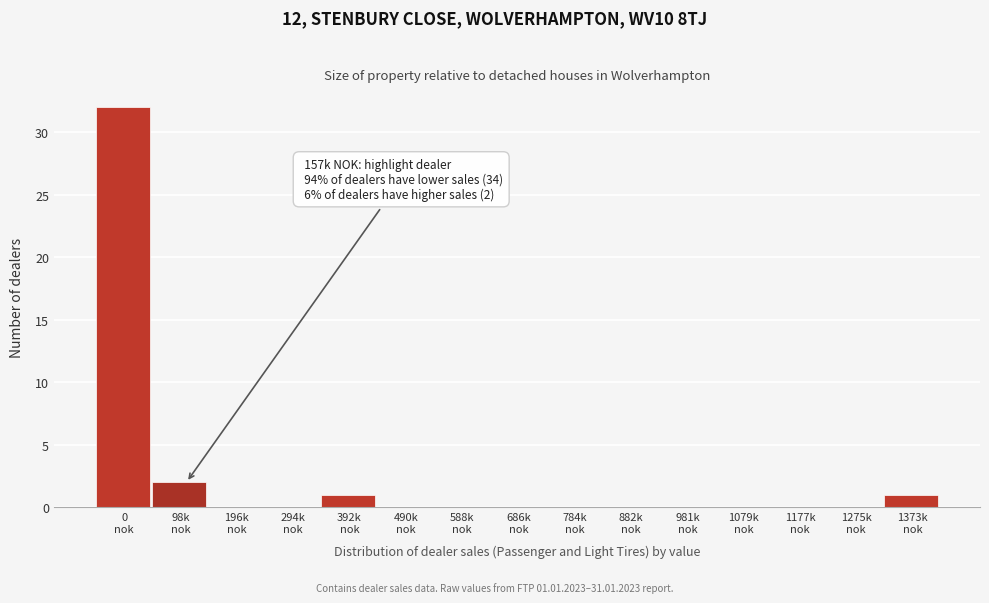

What is the maximum value shown in the chart?

32